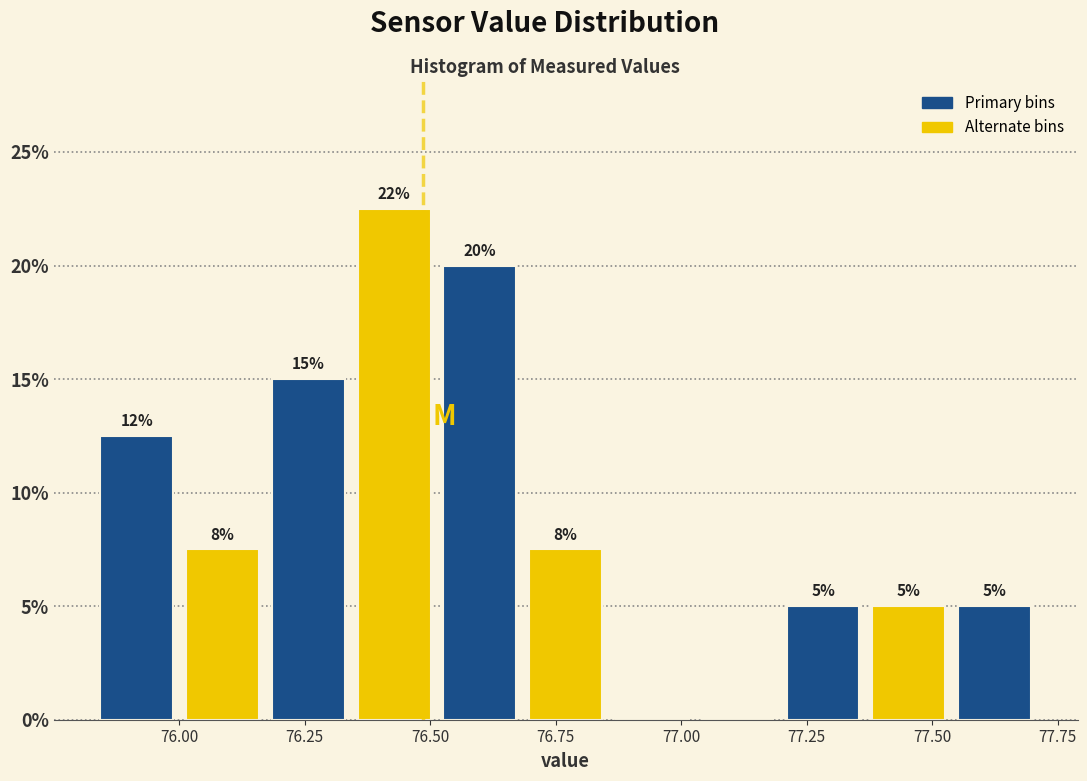

Around what value on the x-axis is the tallest bar? Give the approximate position of its centre, as read against the axis.

76.45